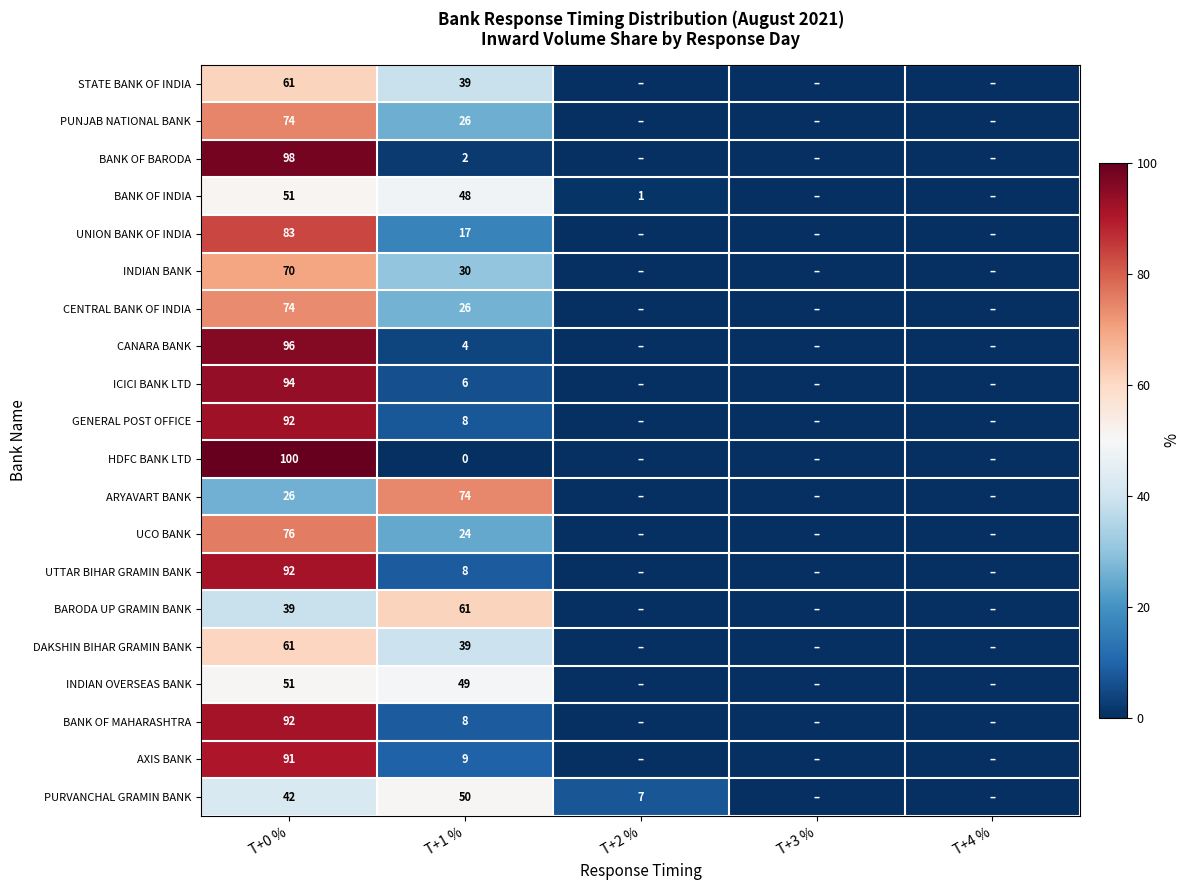

The BANK OF INDIA series shows 27 at T+1 %. True or false?

False